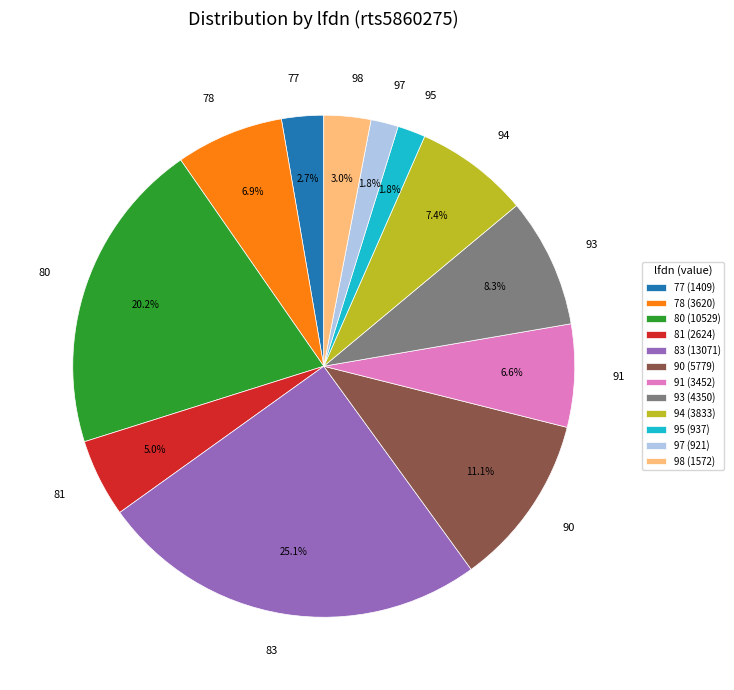

To the nearest percent, what percentage of the pie is 83?

25%